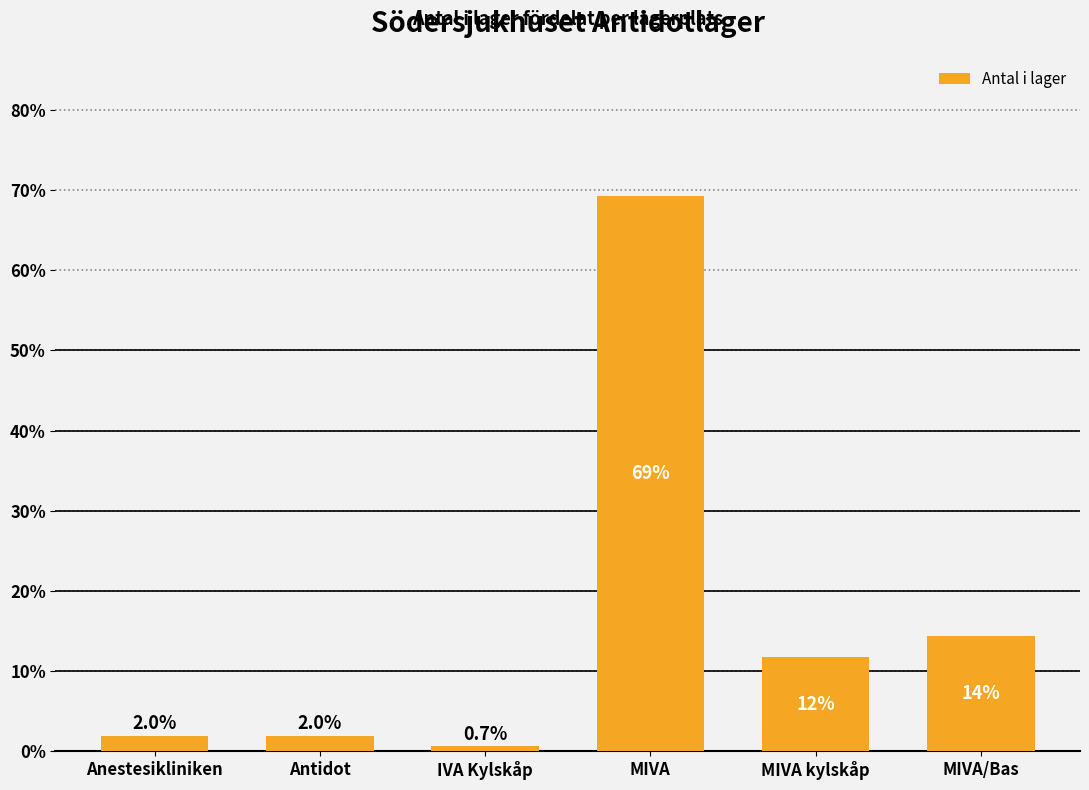

Reading left to right, what are all the values shown in this chart?

Anestesikliniken=2.0	Antidot=2.0	IVA Kylskåp=0.7	MIVA=69.3	MIVA kylskåp=11.8	MIVA/Bas=14.4